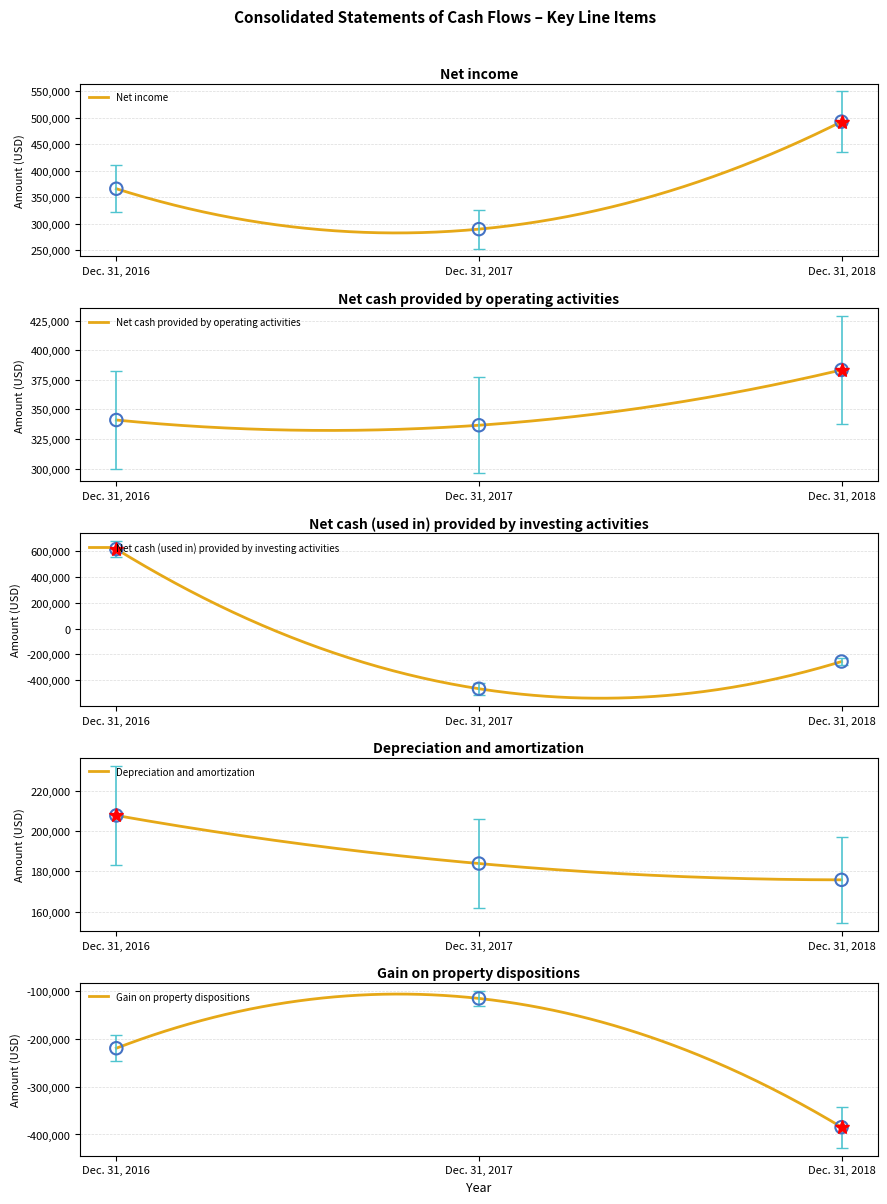

Which series has the largest total across all categories?

Net income